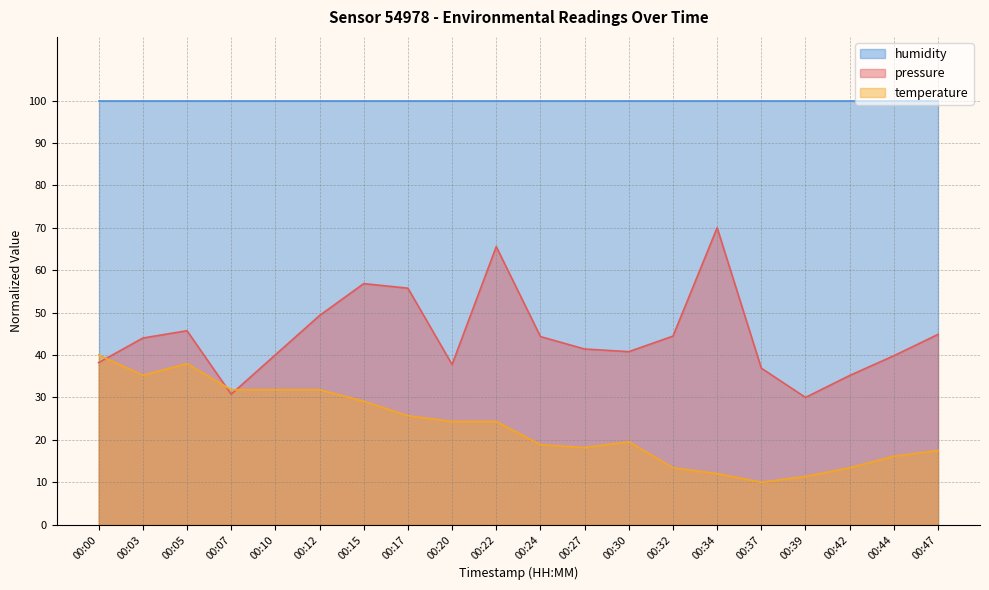

How many values in the temperature series are below 24?

10